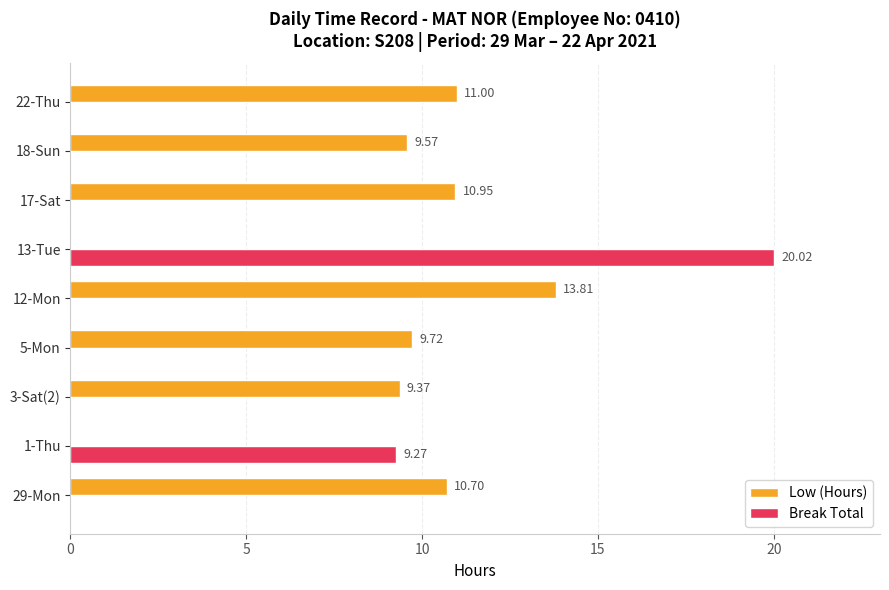

Which series has the largest total across all categories?

Low (Hours)